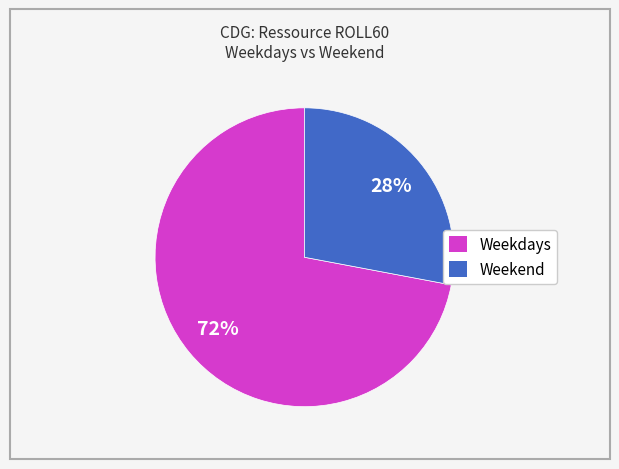

To the nearest percent, what is the average slice percentage?

50%